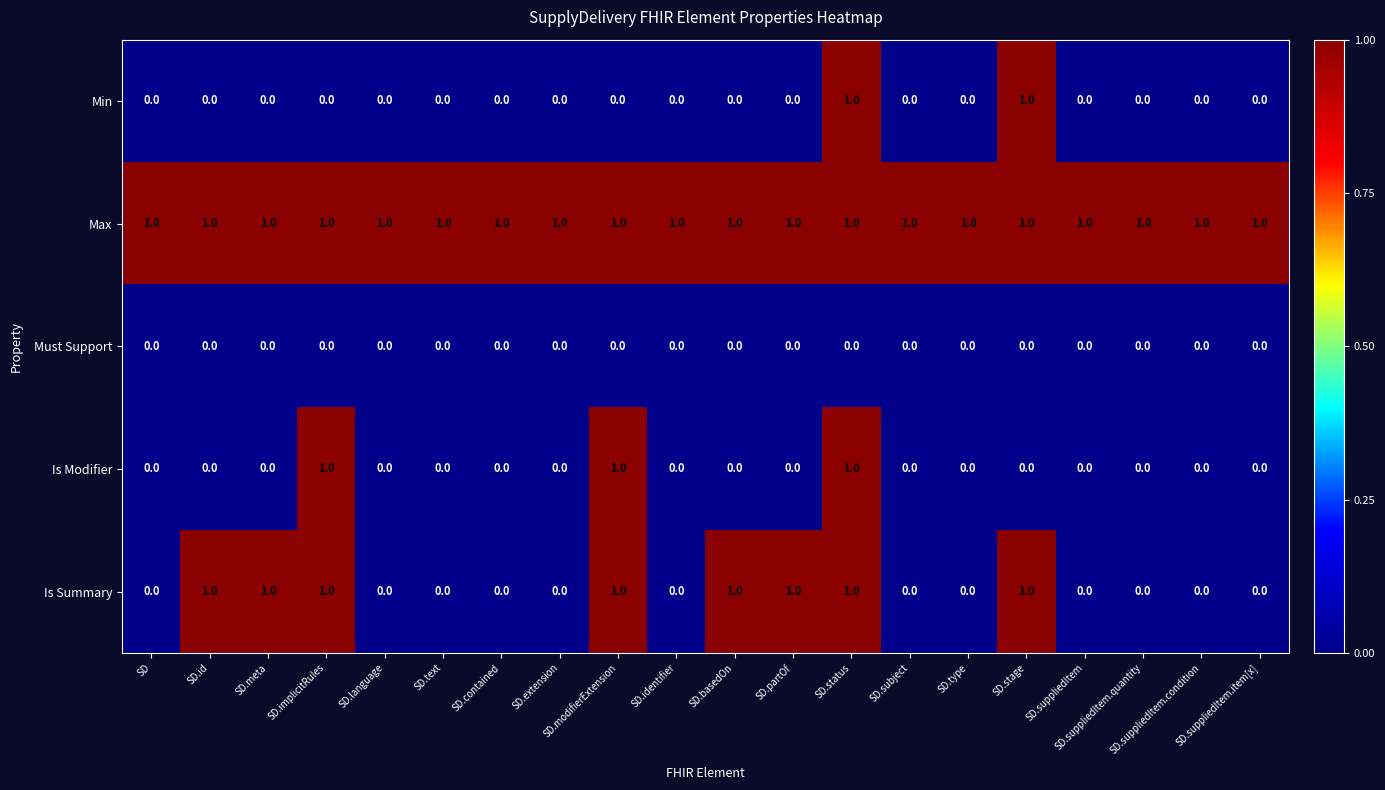

Which series has the largest total across all categories?

Max